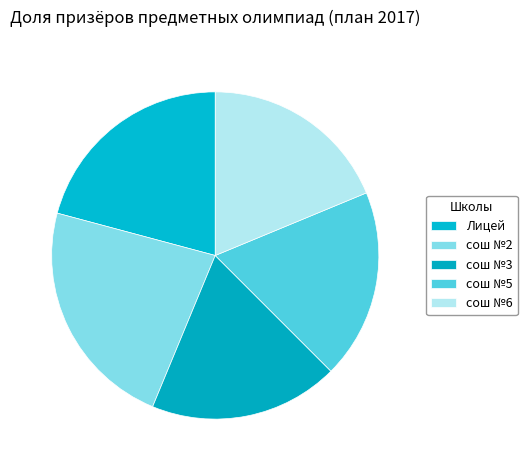

To the nearest percent, what is the difference between the Лицей and сош №5 slice percentages?

2%